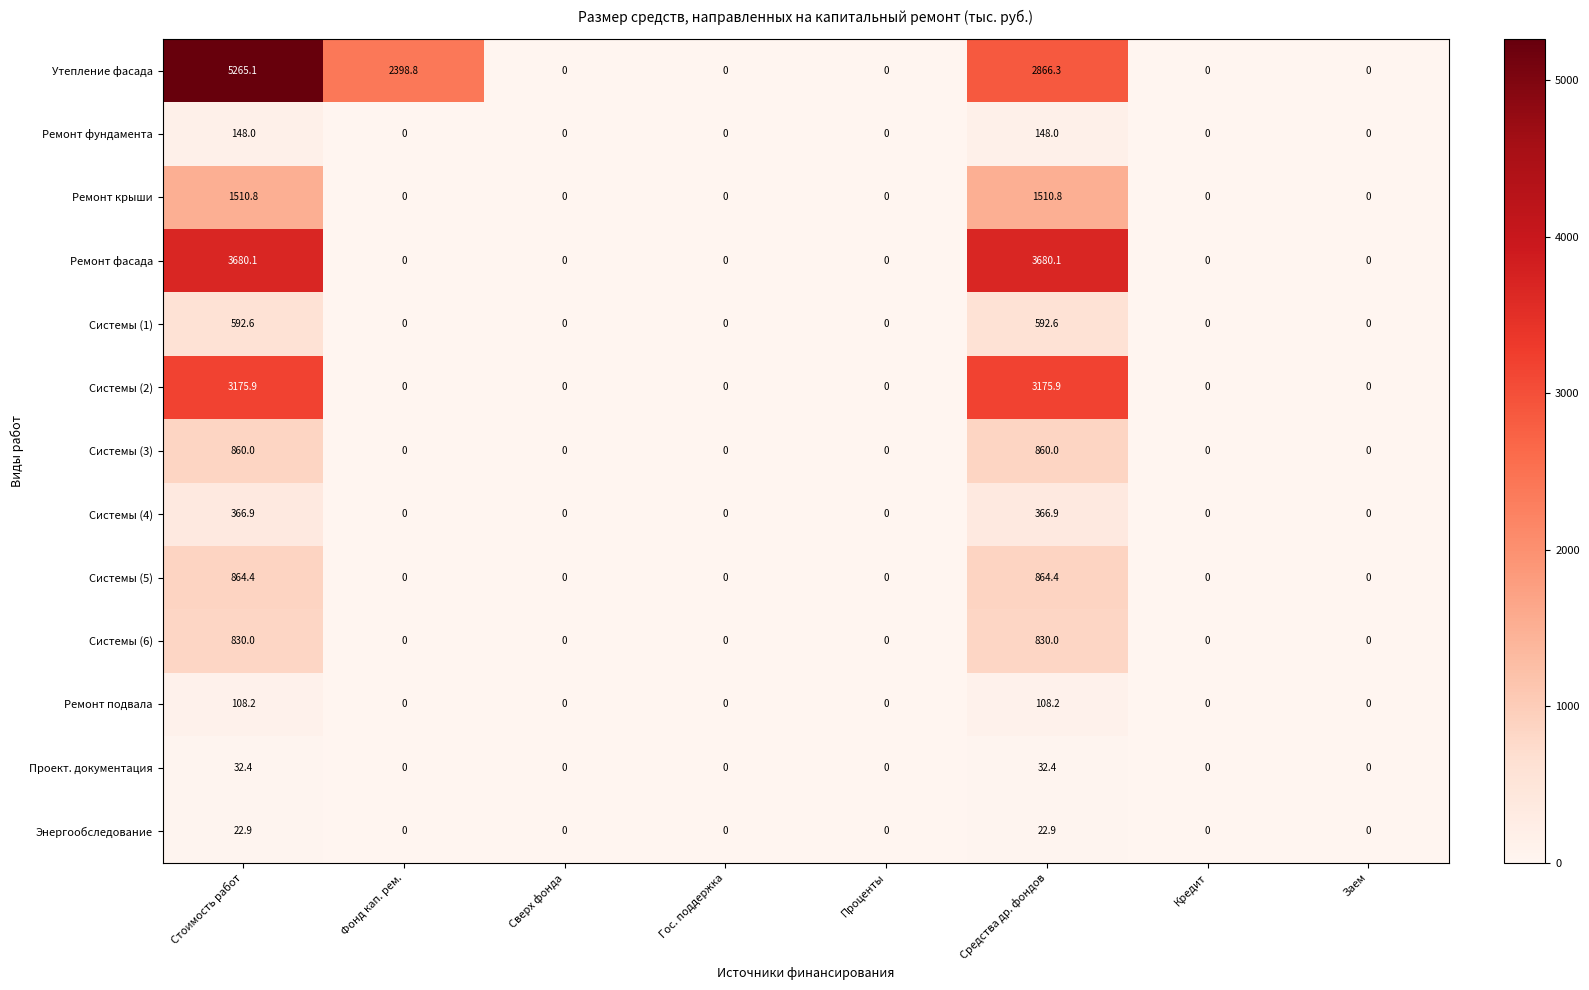

How many data points does each series have?

8